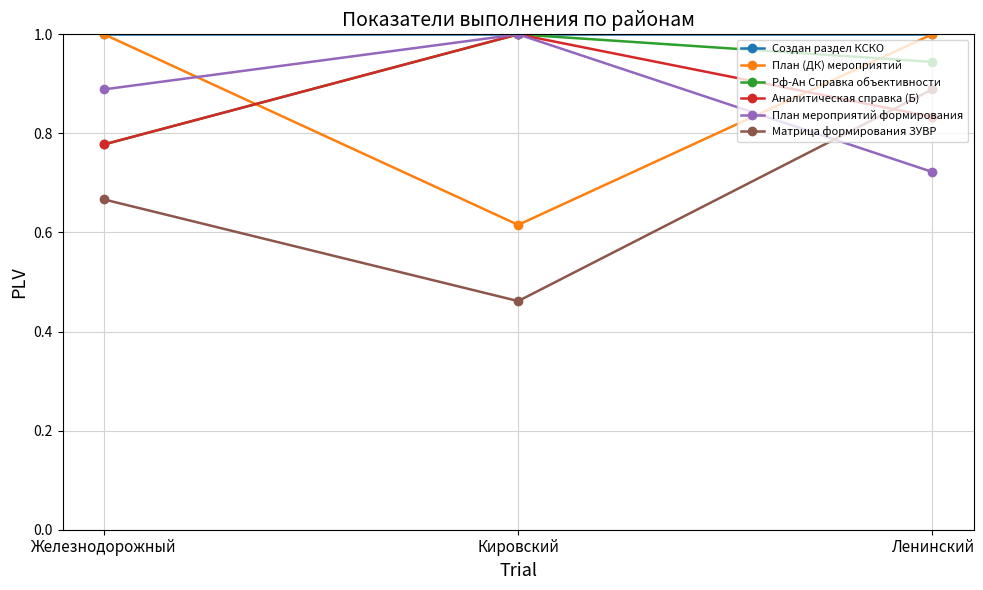

Is it true that План (ДК) мероприятий equals 1.0 at Ленинский?

True